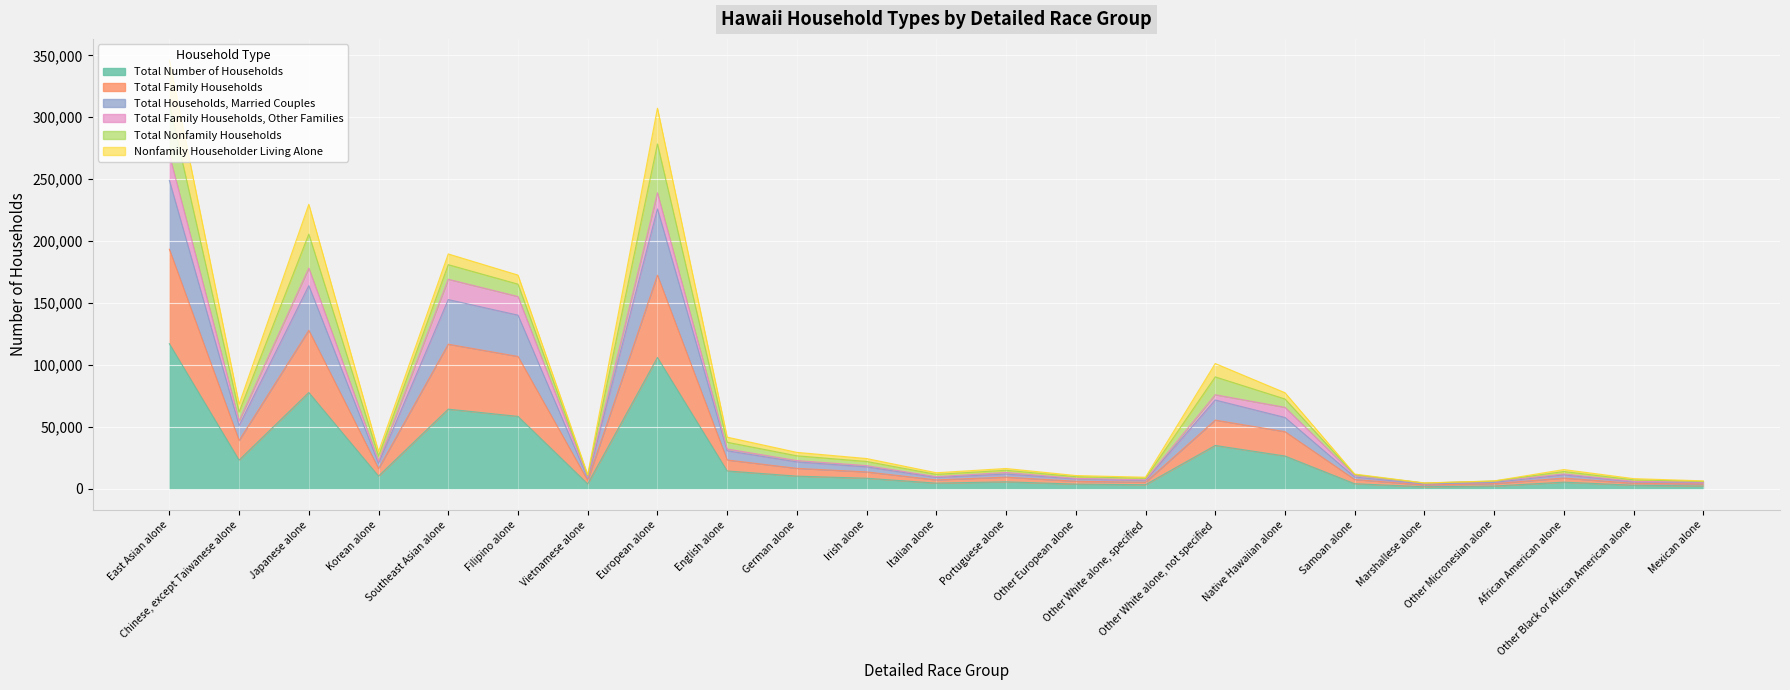

What position from the right is German alone?

14